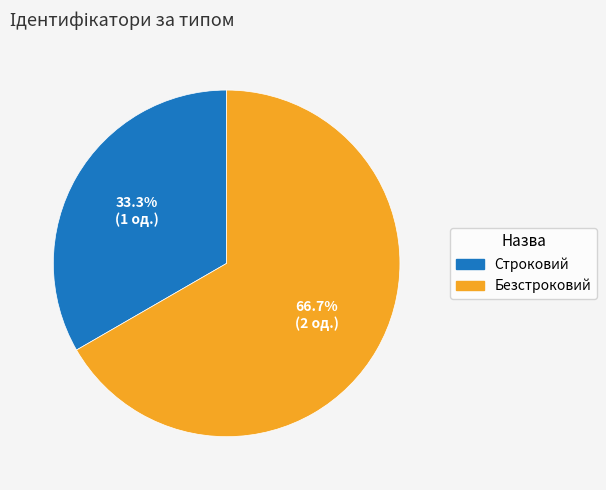

To the nearest percent, what percentage of the pie is Безстроковий?

67%